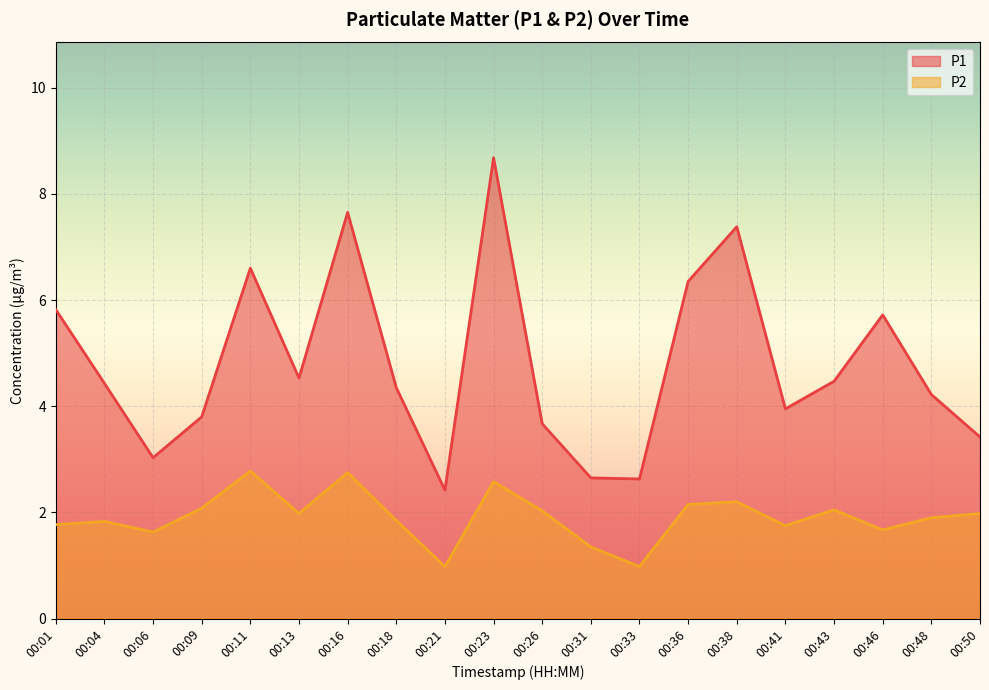

True or false: P1 has a value of 1.7 at 00:06.

False